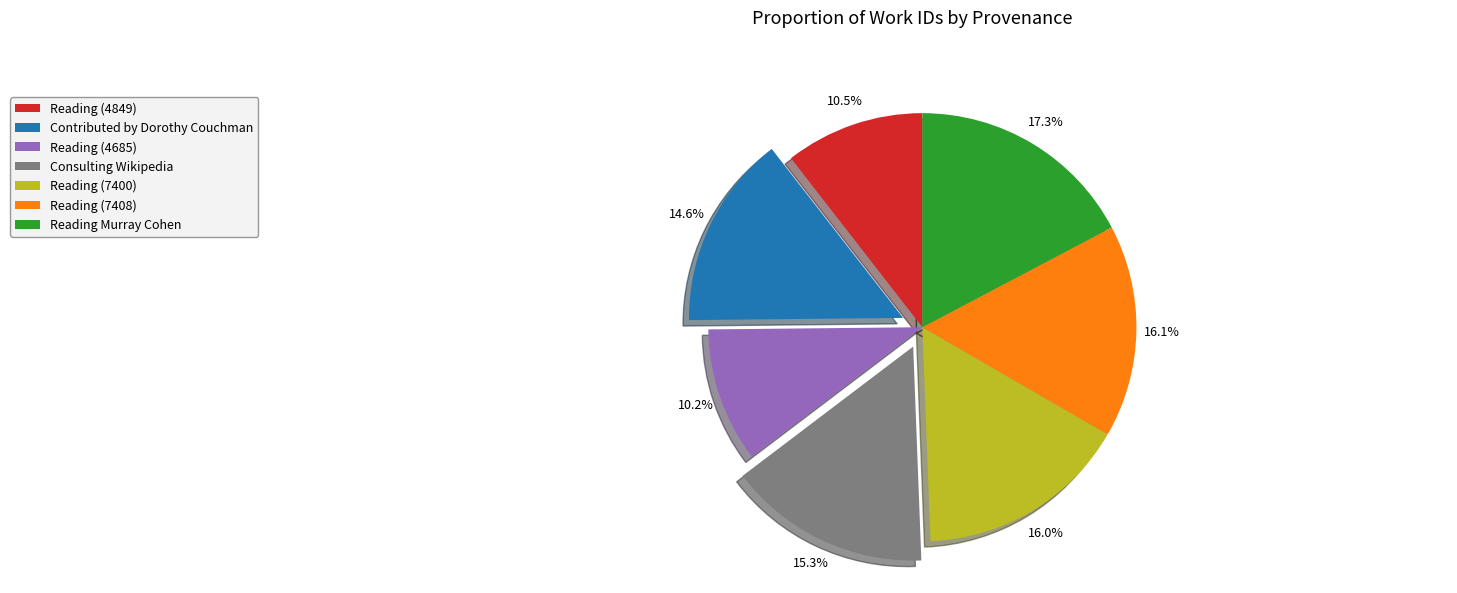

To the nearest percent, what is the difference between the Consulting Wikipedia and Reading Murray Cohen slice percentages?

2%